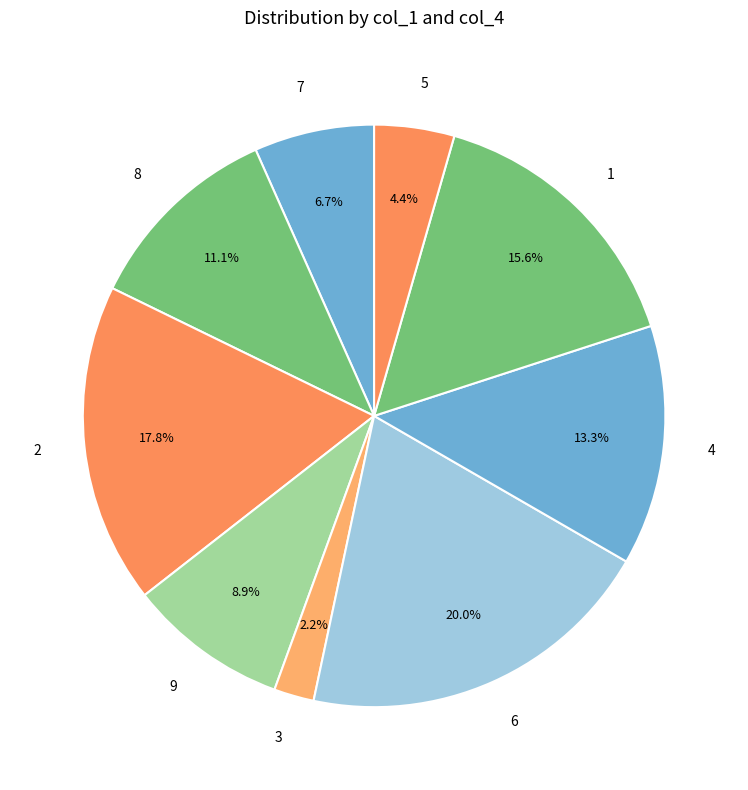

To the nearest percent, what percentage of the pie is 3?

2%